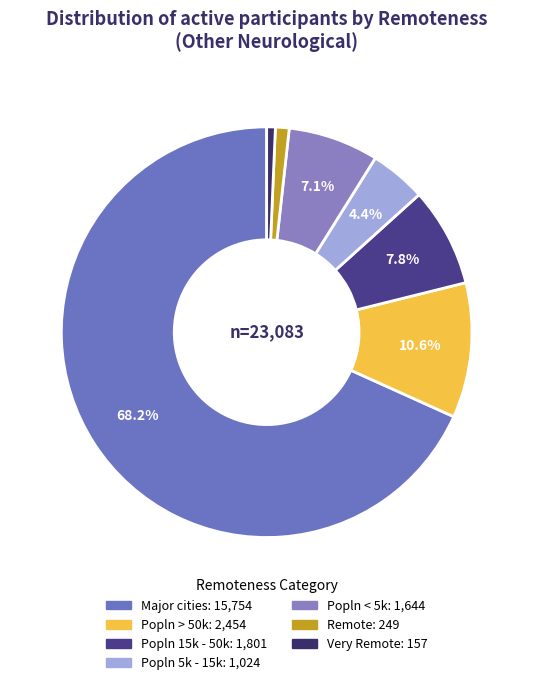

To the nearest percent, what is the combined percentage of Major cities and Very Remote?

69%